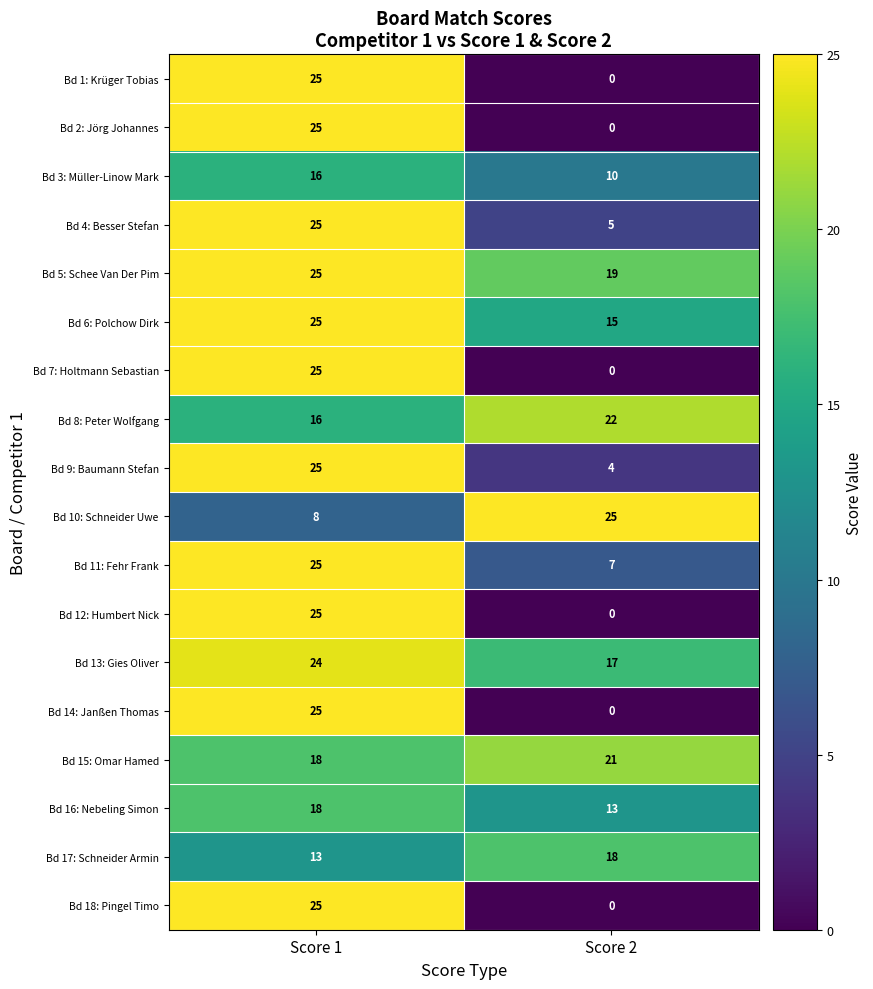

True or false: Bd 3: Müller-Linow Mark has a value of 5 at Score 2.

False